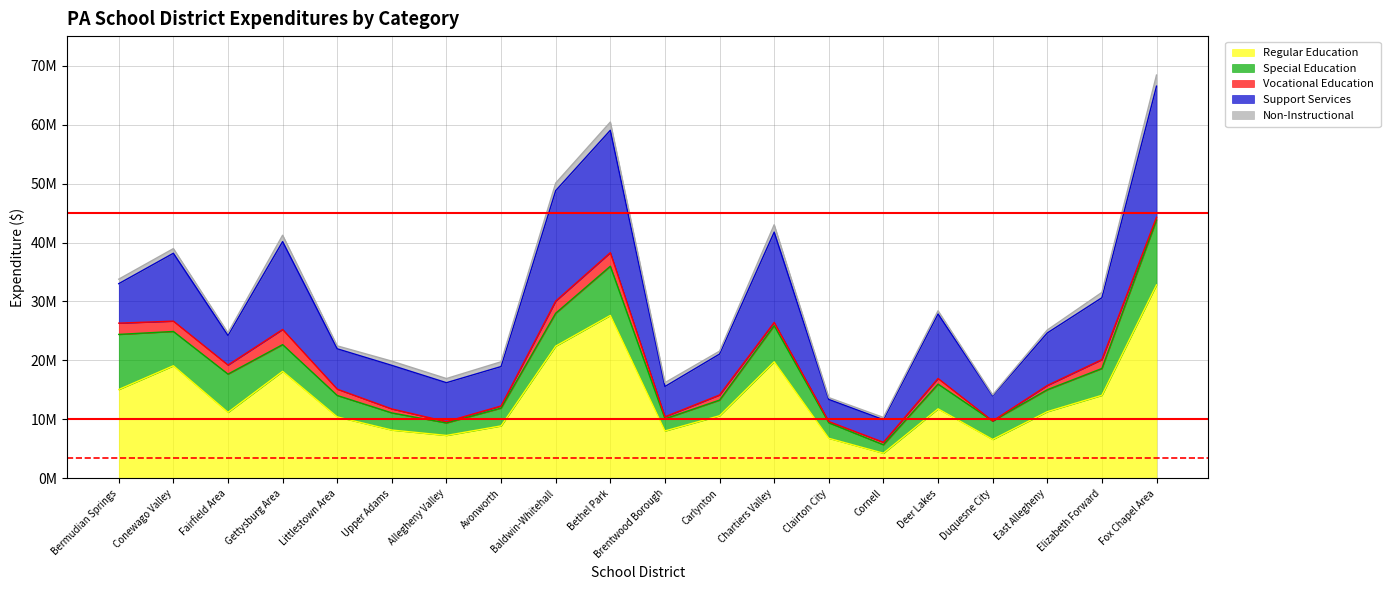

Reading right to left, transcribe all the data shown in this chart.

Regular Education: Fox Chapel Area=32814564.8	Elizabeth Forward=14093612.8	East Allegheny=11317377.0	Duquesne City=6606439.3	Deer Lakes=11795042.0	Cornell=4272991.0	Clairton City=6803221.0	Chartiers Valley=19777915.8	Carlynton=10627494.8	Brentwood Borough=8048844.5	Bethel Park=27636099.6	Baldwin-Whitehall=22436623.7	Avonworth=8905360.0	Allegheny Valley=7288594.2	Upper Adams=8201274.0	Littlestown Area=10430107.4	Gettysburg Area=18157232.7	Fairfield Area=11203507.0	Conewago Valley=19101138.6	Bermudian Springs=15078410.2
Special Education: Fox Chapel Area=11012183.8	Elizabeth Forward=4546995.8	East Allegheny=3721722.0	Duquesne City=3129341.7	Deer Lakes=4197865.2	Cornell=1433391.0	Clairton City=2624364.0	Chartiers Valley=6121527.4	Carlynton=2650992.8	Brentwood Borough=2061669.3	Bethel Park=8345096.4	Baldwin-Whitehall=5574938.0	Avonworth=3021778.5	Allegheny Valley=2118134.2	Upper Adams=2906484.2	Littlestown Area=3632340.1	Gettysburg Area=4530453.1	Fairfield Area=6483217.0	Conewago Valley=5816923.9	Bermudian Springs=9339801.9
Vocational Education: Fox Chapel Area=456547.0	Elizabeth Forward=1504124.1	East Allegheny=720136.0	Duquesne City=1888.0	Deer Lakes=954891.6	Cornell=420377.0	Clairton City=209411.0	Chartiers Valley=548998.5	Carlynton=869645.8	Brentwood Borough=333896.0	Bethel Park=2299746.1	Baldwin-Whitehall=2065497.2	Avonworth=359111.3	Allegheny Valley=221457.0	Upper Adams=671716.9	Littlestown Area=1074432.0	Gettysburg Area=2571176.2	Fairfield Area=1540300.8	Conewago Valley=1753261.3	Bermudian Springs=1910241.2
Support Services: Fox Chapel Area=22227246.9	Elizabeth Forward=10493106.2	East Allegheny=8905227.3	Duquesne City=4270285.5	Deer Lakes=10944153.7	Cornell=3834906.0	Clairton City=3753527.0	Chartiers Valley=15315812.8	Carlynton=6940658.2	Brentwood Borough=5138442.2	Bethel Park=20750305.8	Baldwin-Whitehall=18723942.4	Avonworth=6684212.2	Allegheny Valley=6603295.9	Upper Adams=7388772.0	Littlestown Area=6845312.0	Gettysburg Area=14900458.0	Fairfield Area=5015755.2	Conewago Valley=11507752.5	Bermudian Springs=6695702.4
Non-Instructional: Fox Chapel Area=1887457.3	Elizabeth Forward=902911.7	East Allegheny=498038.0	Duquesne City=163083.3	Deer Lakes=533602.1	Cornell=373904.0	Clairton City=313288.0	Chartiers Valley=1247118.6	Carlynton=489582.7	Brentwood Borough=650100.6	Bethel Park=1394871.6	Baldwin-Whitehall=1279352.8	Avonworth=807698.1	Allegheny Valley=704025.1	Upper Adams=718365.6	Littlestown Area=495700.2	Gettysburg Area=1078864.0	Fairfield Area=439893.8	Conewago Valley=786706.8	Bermudian Springs=761369.6